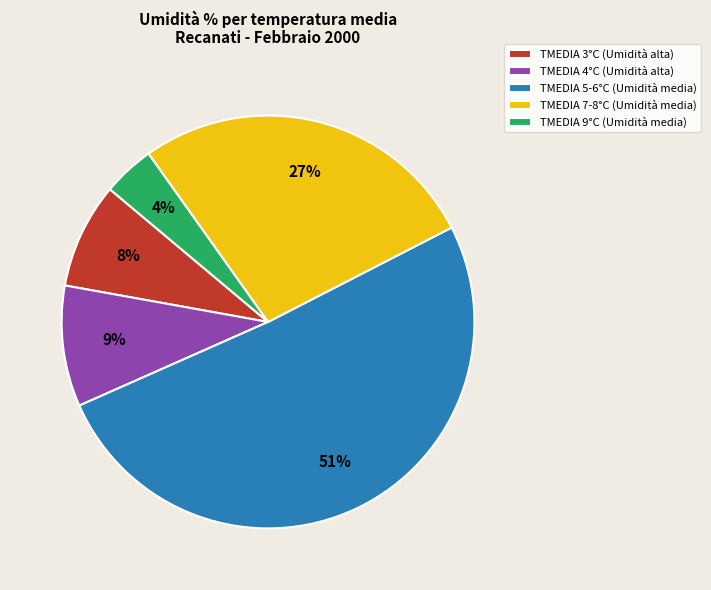

To the nearest percent, what is the average slice percentage?

20%